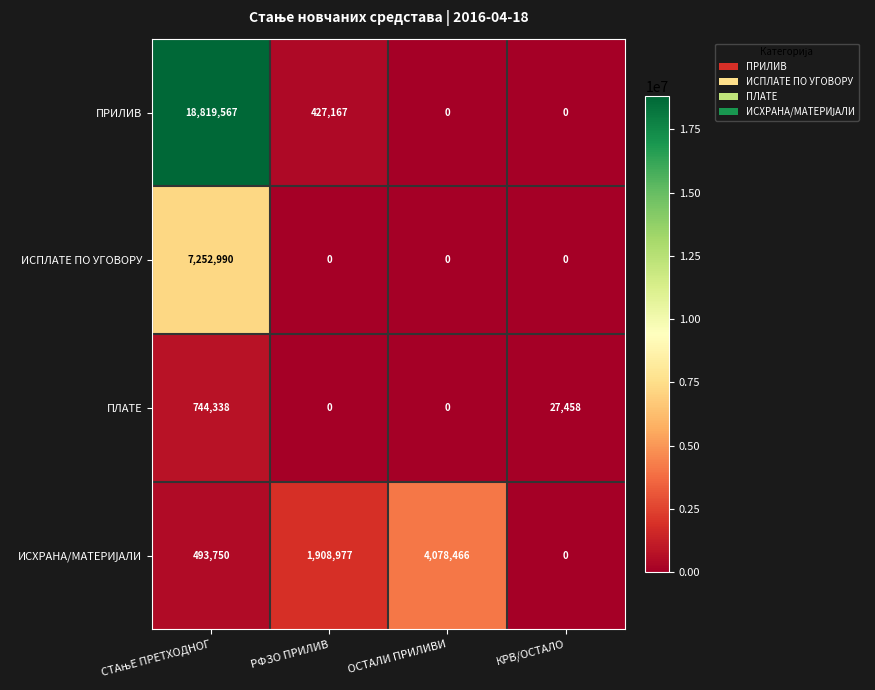

Which series has the largest total across all categories?

ПРИЛИВ